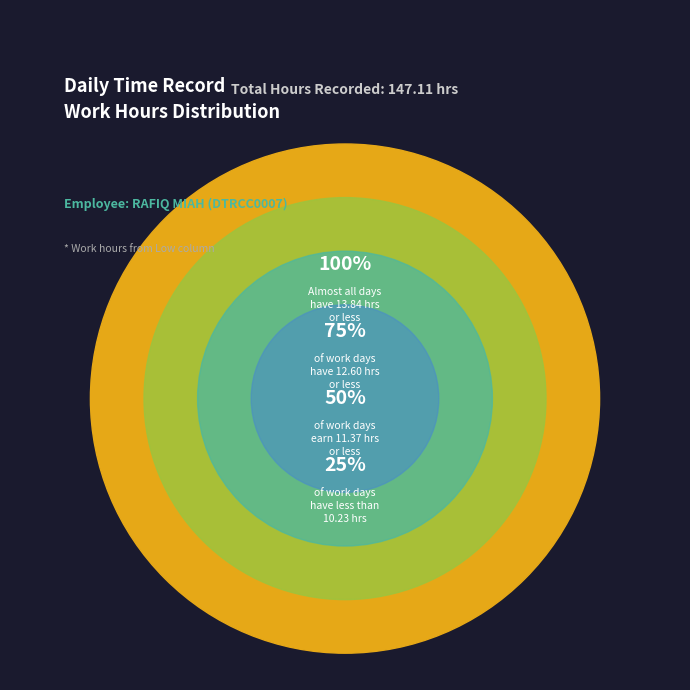

Is there any slice that represents more than half of the pie?

No